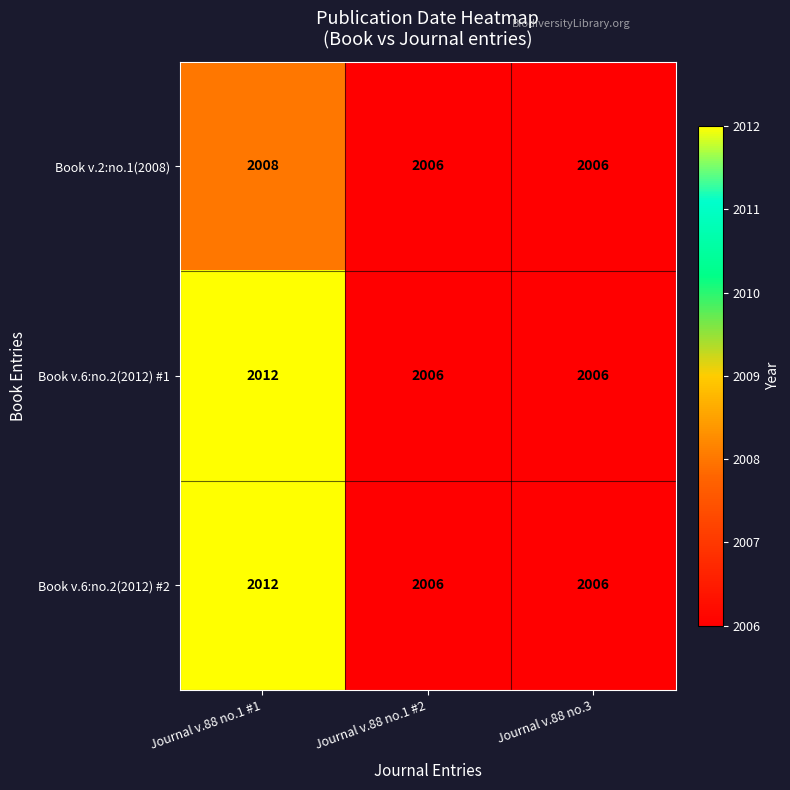

What is the highest value of the Book v.2:no.1(2008) series?

2008